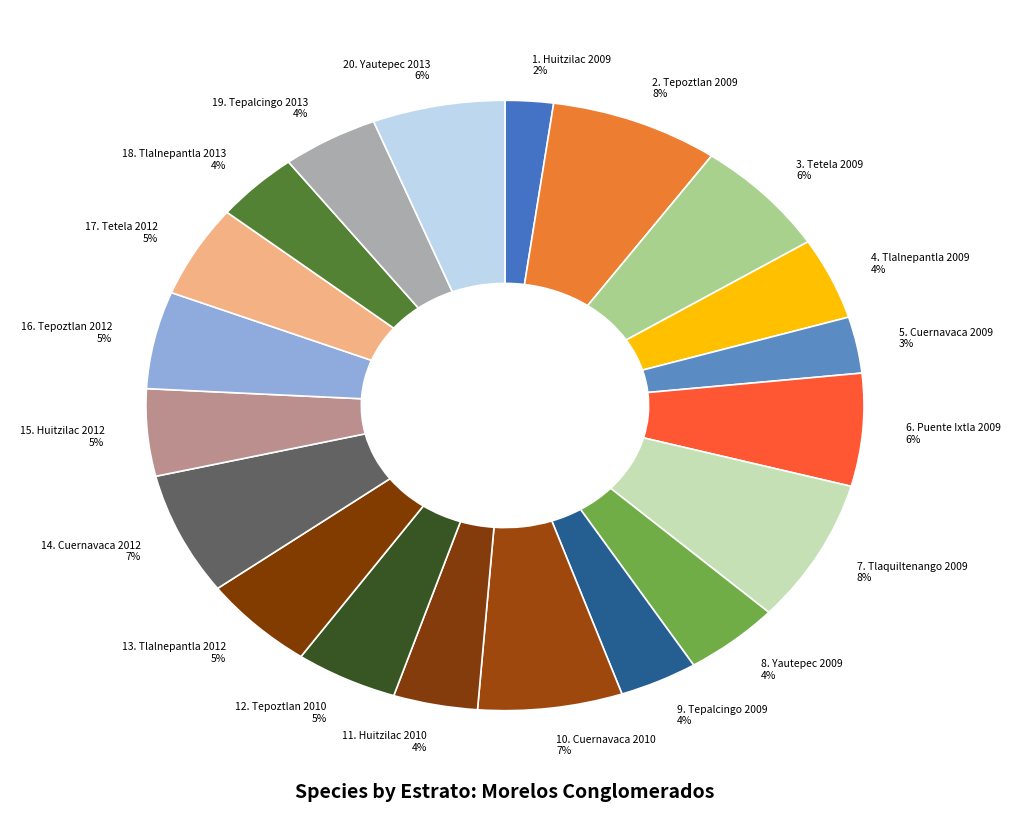

How many slices are in this pie chart?

20